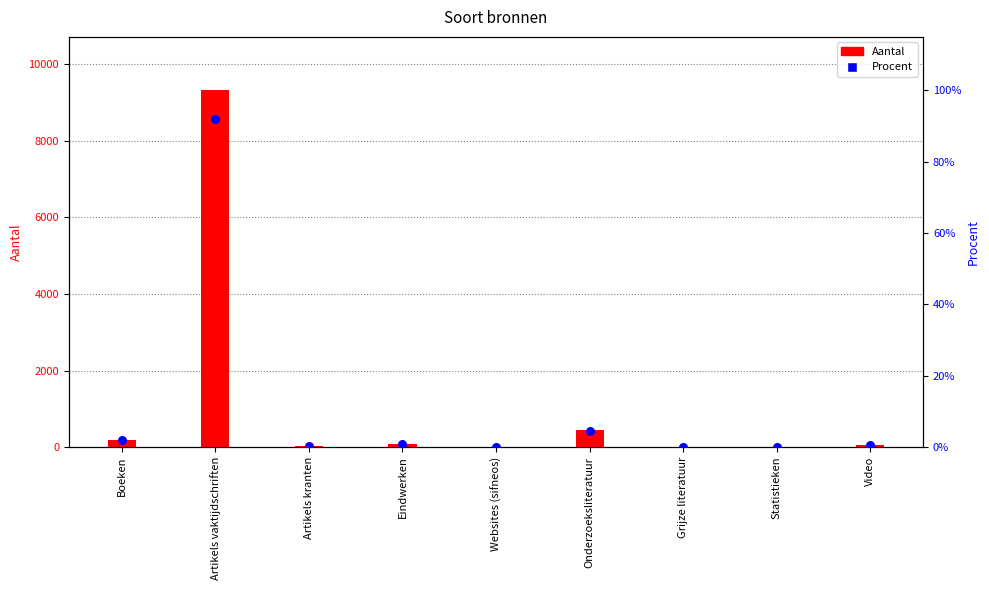

Which series contains the highest Y value?

Aantal